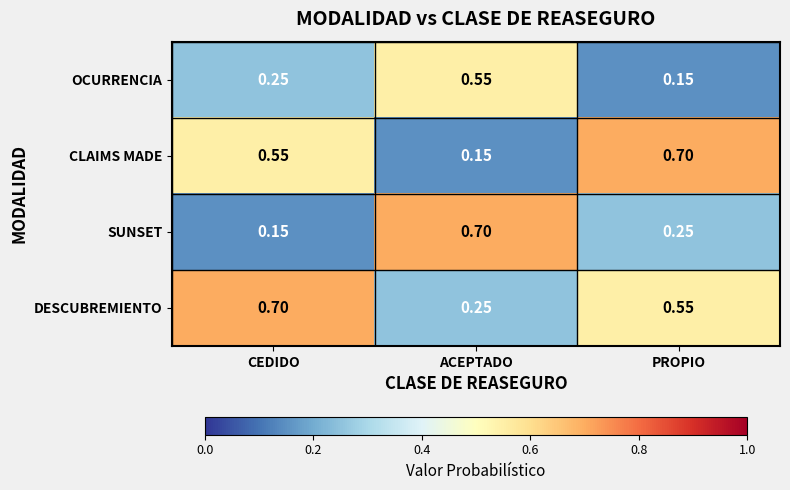

Where is DESCUBREMIENTO nearest to the value 0?

ACEPTADO